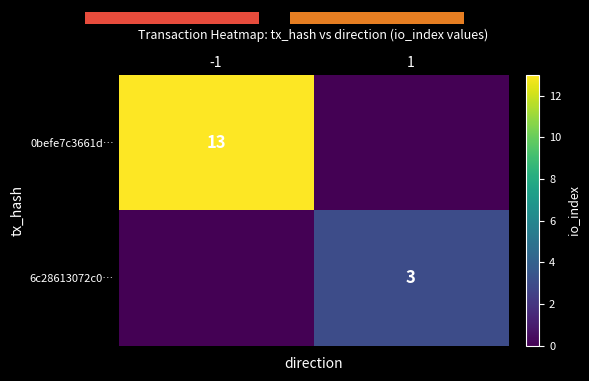

At how many categories does at least one series exceed 2?

2